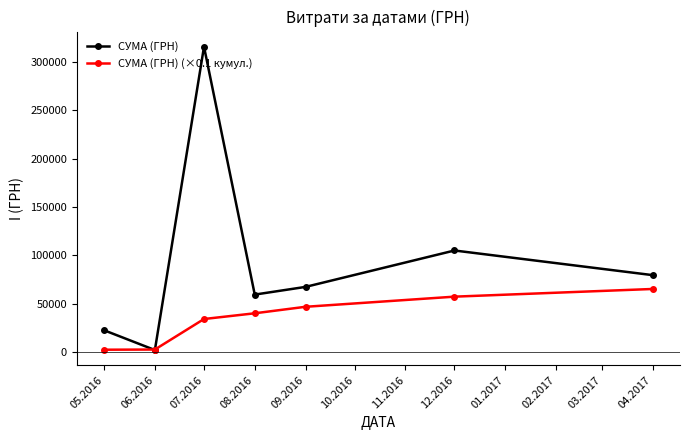

Rank the series by their average value, from highest to lowest.

СУМА (ГРН), СУМА (ГРН) (×0.1 кумул.)